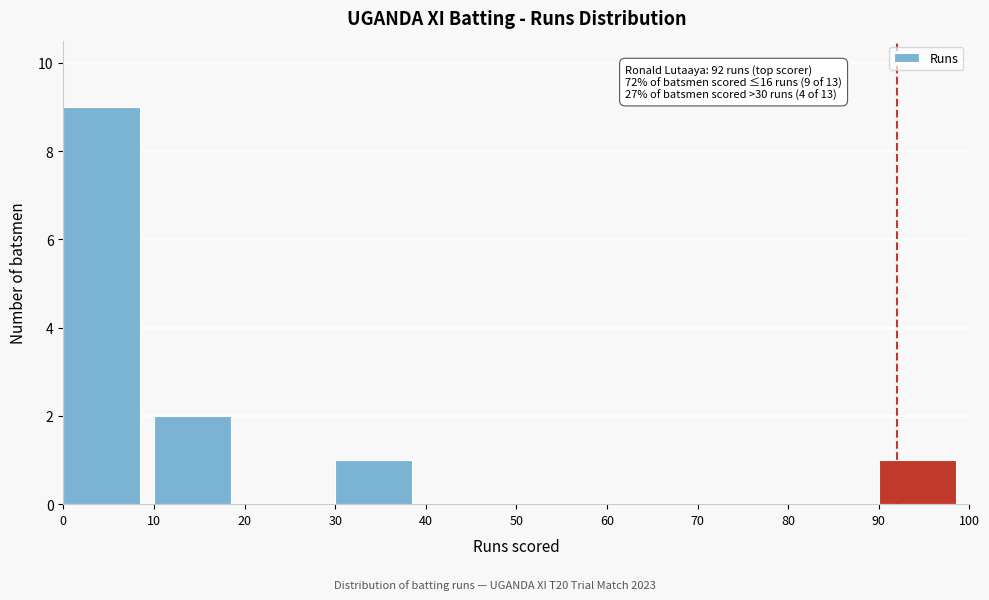

Which range on the x-axis has the tallest bar?

0 to 10